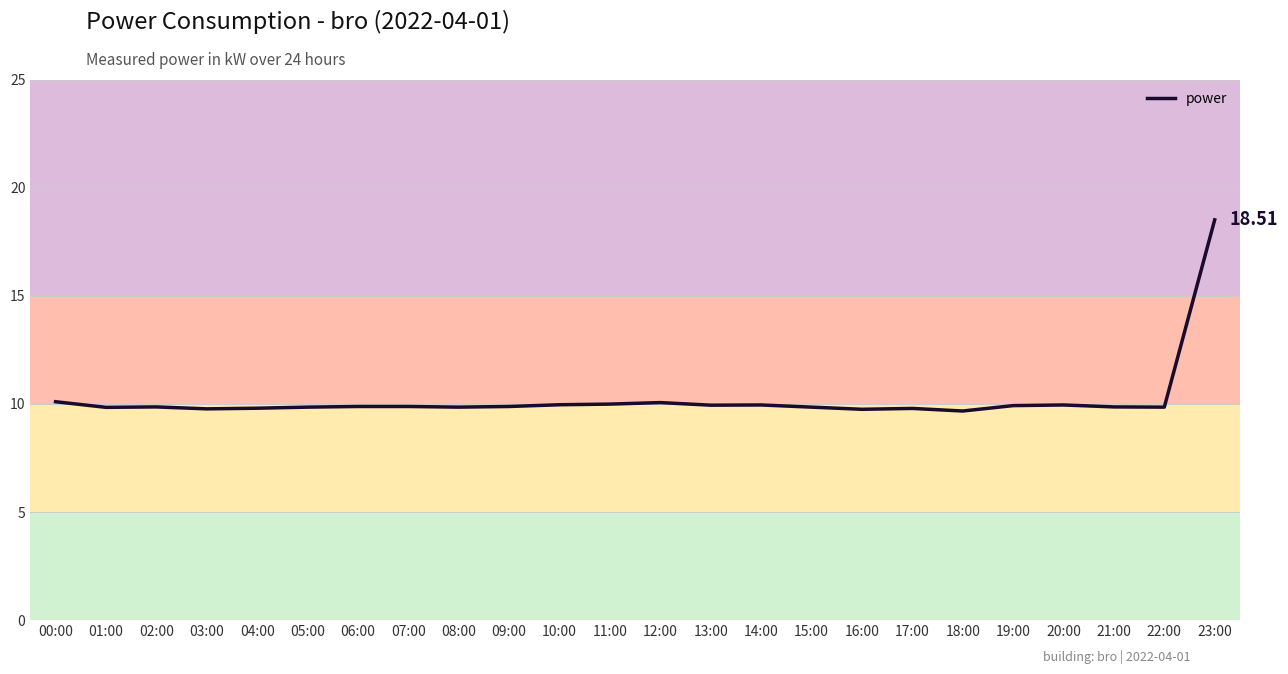

Approximately how many times larger is the value at 02:00 compared to 14:00?

1.0